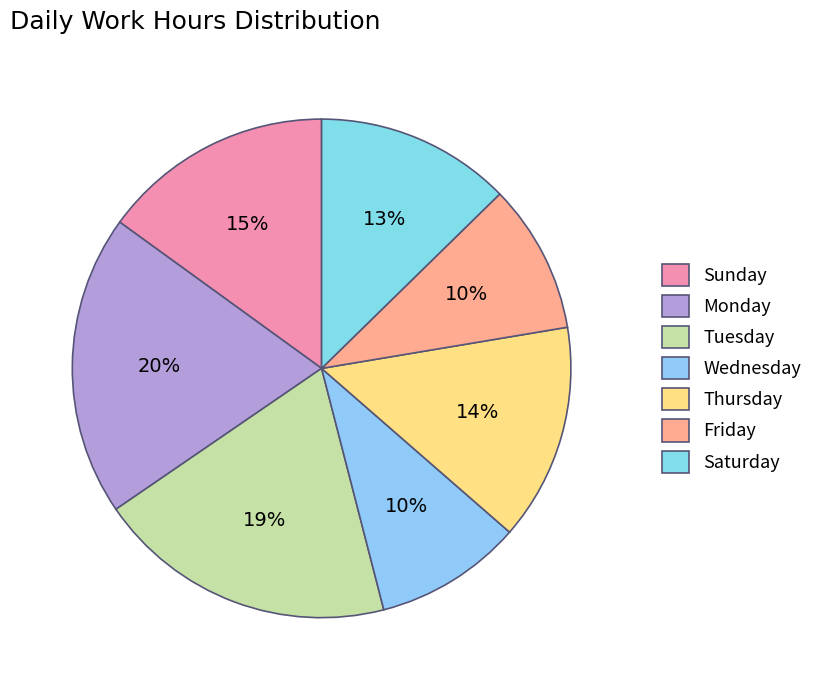

To the nearest percent, what is the average slice percentage?

14%